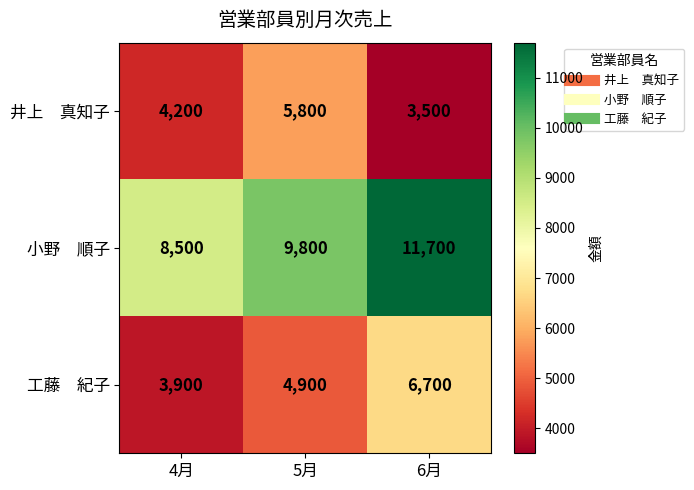

At which category is the sum across all series the highest?

6月